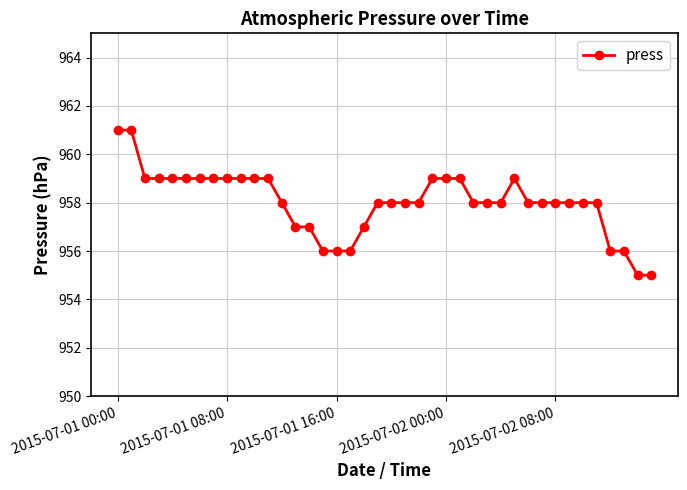

What is the difference between the second highest and second lowest values?

6